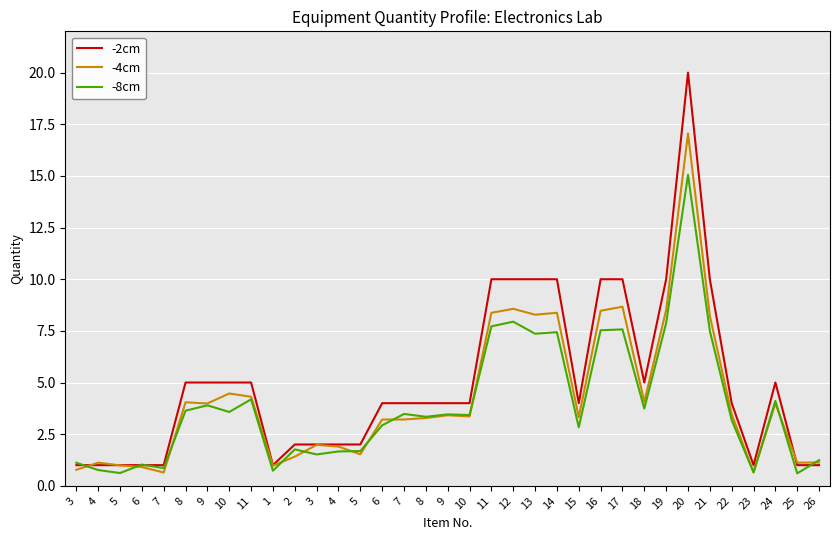

Which series changed the most between 3 and 2?

-2cm